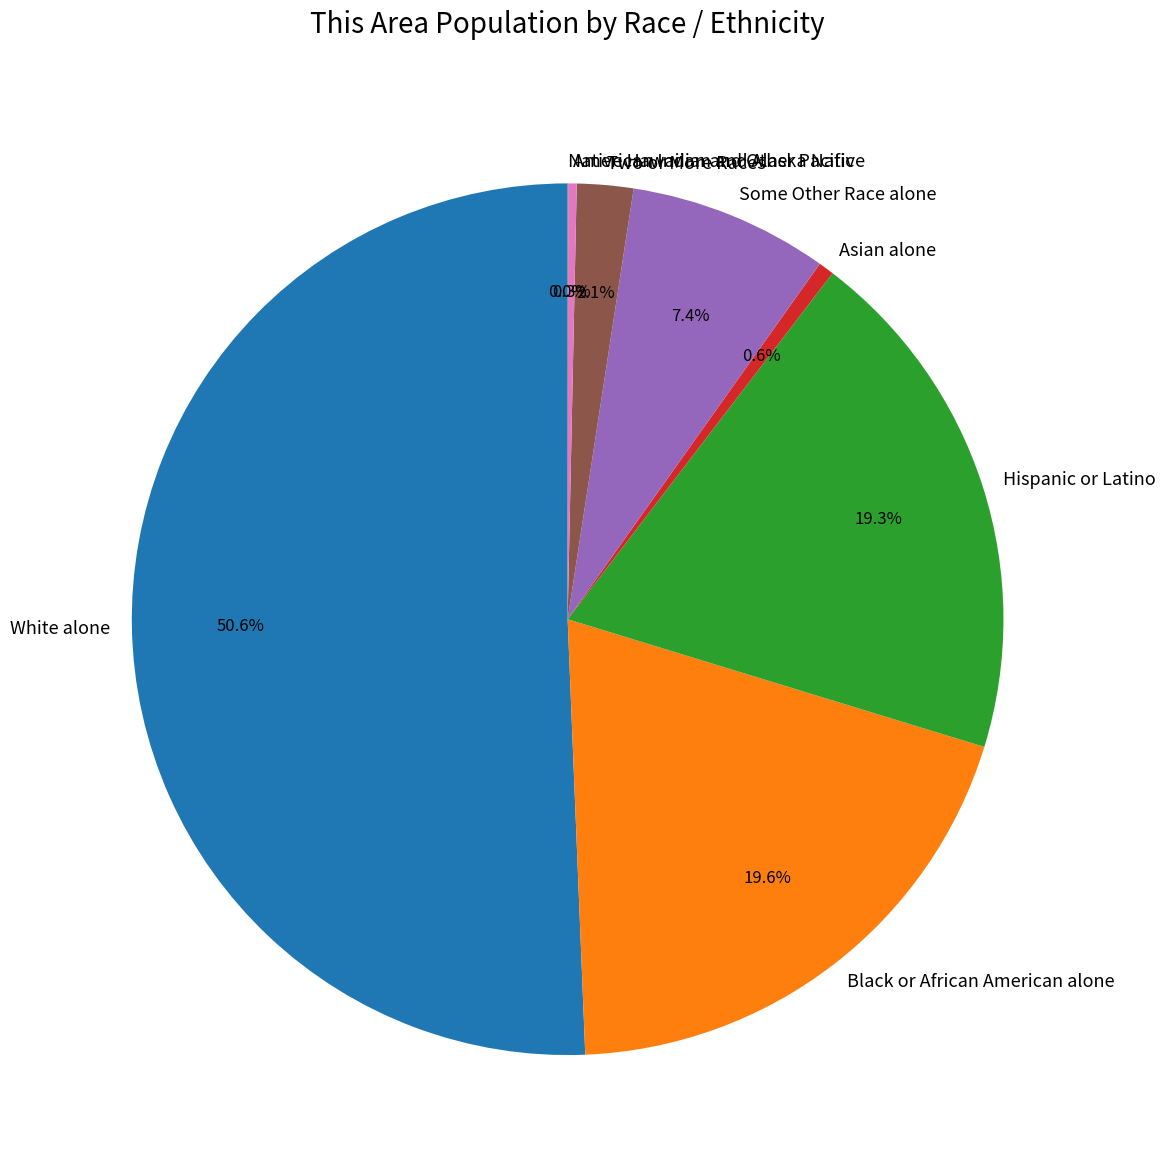

Which has a higher value, Hispanic or Latino or White alone?

White alone